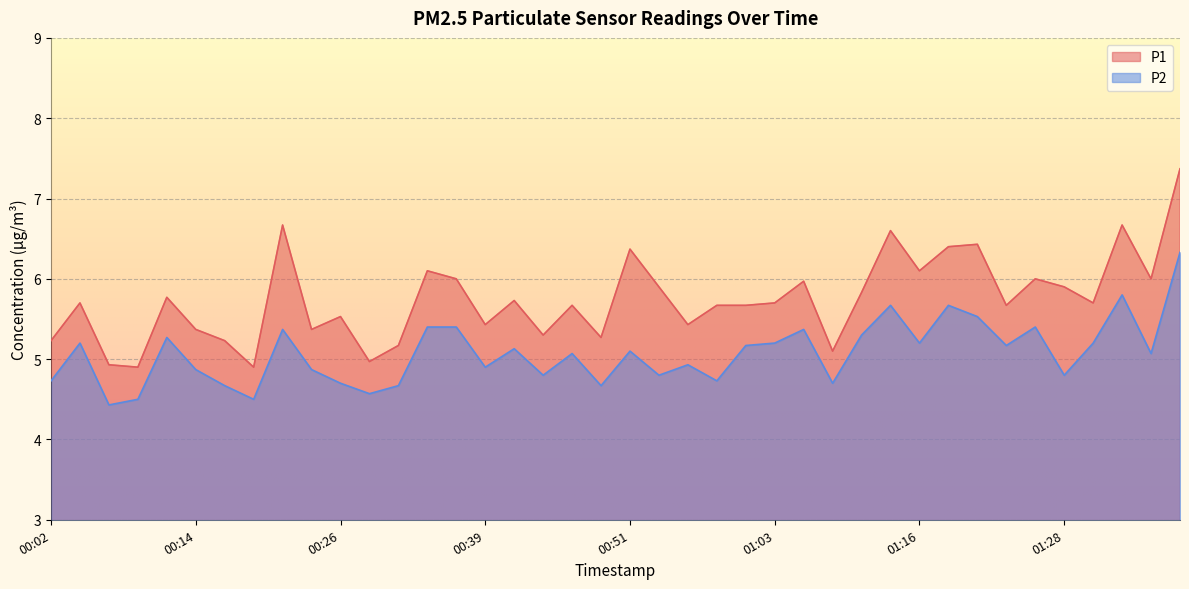

Rank the series at 00:21 from highest to lowest value.

P1, P2